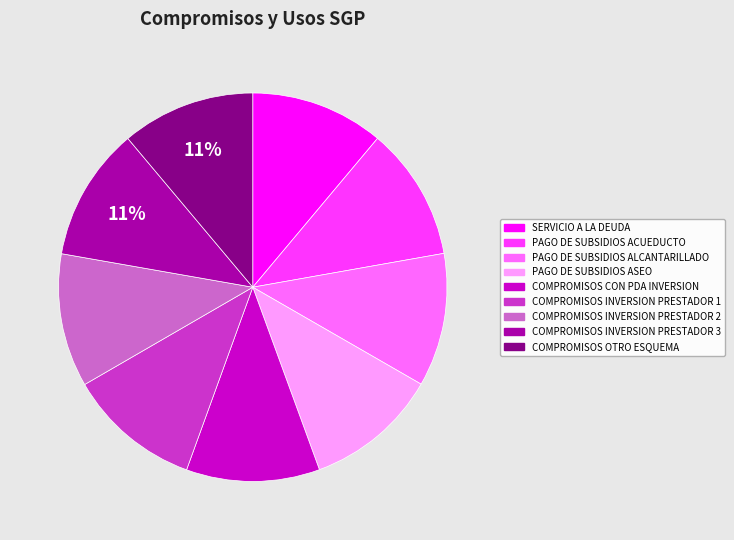

To the nearest percent, what is the average slice percentage?

11%